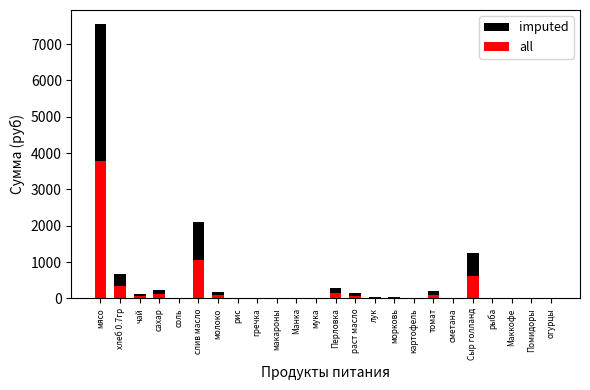

Rank the series by their maximum value, from highest to lowest.

imputed, all